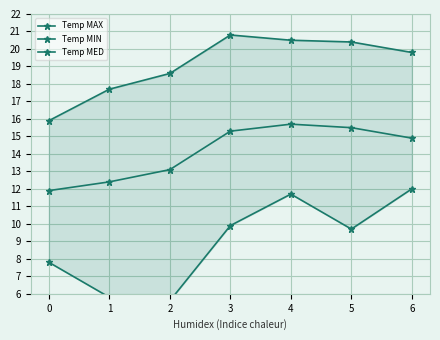

True or false: Temp MIN has a value of 5.3 at 3.

False